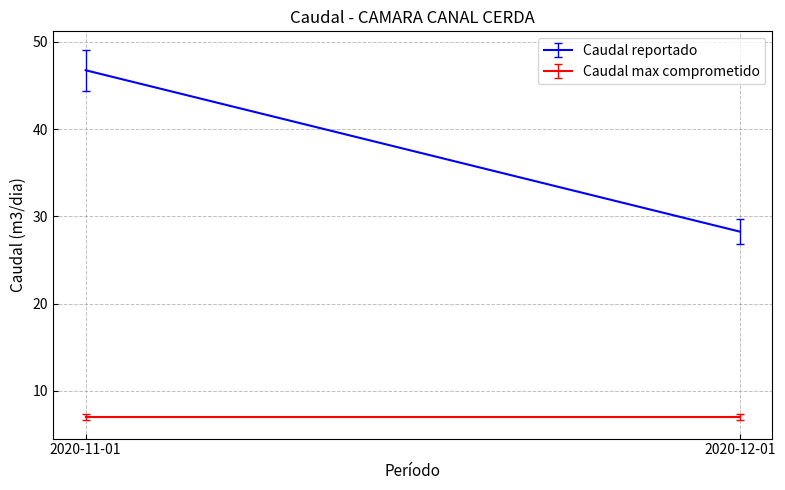

What is the smallest value displayed?

7.0